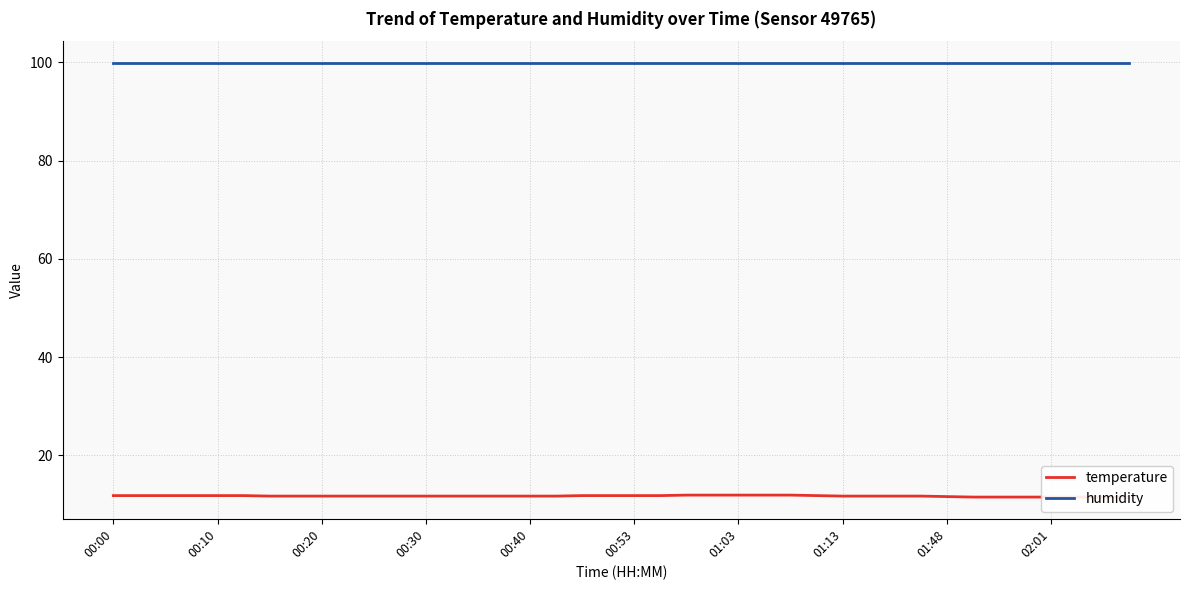

True or false: humidity and temperature cross at least once.

False